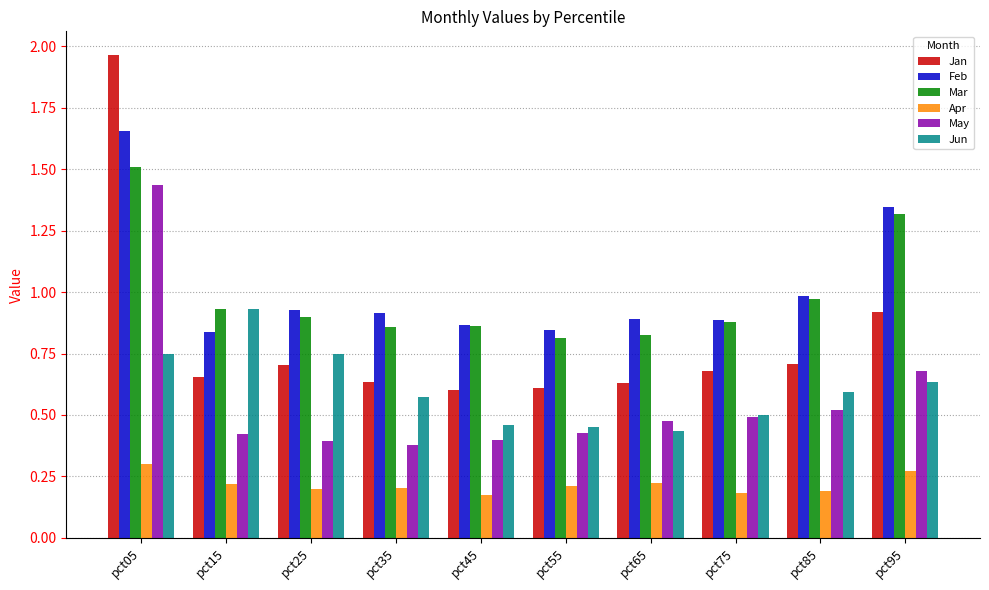

How many bars are there in total?

60